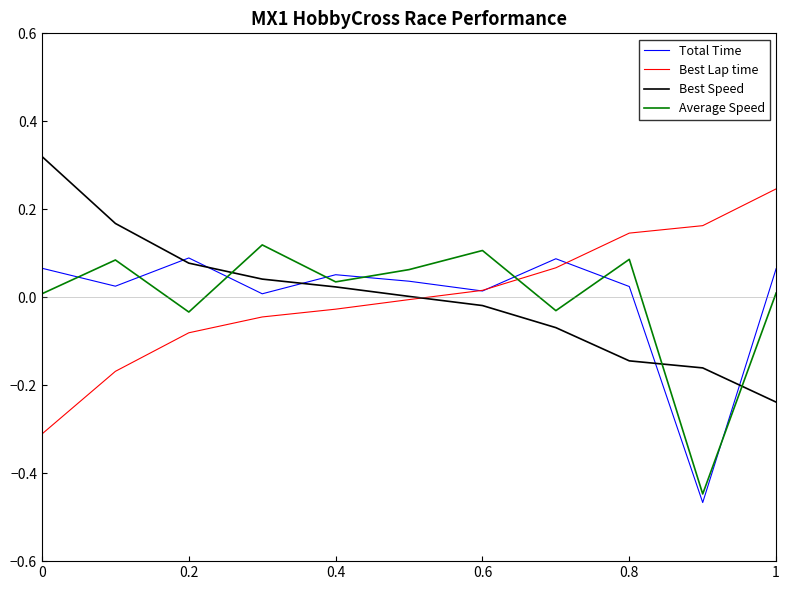

True or false: Average Speed and Best Lap time intersect in this chart.

True